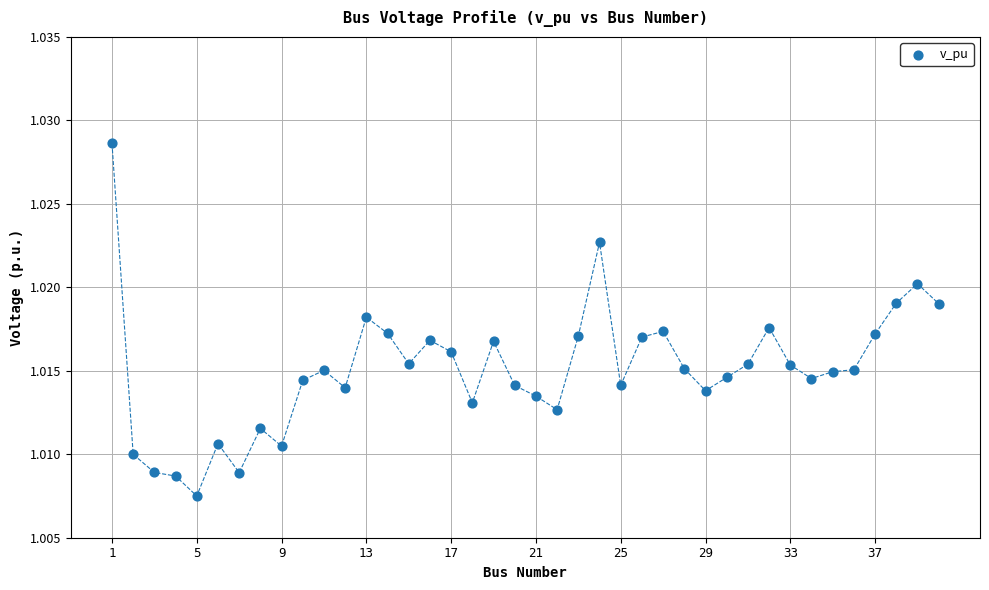

What is the range of X values (max minus min)?

39.0